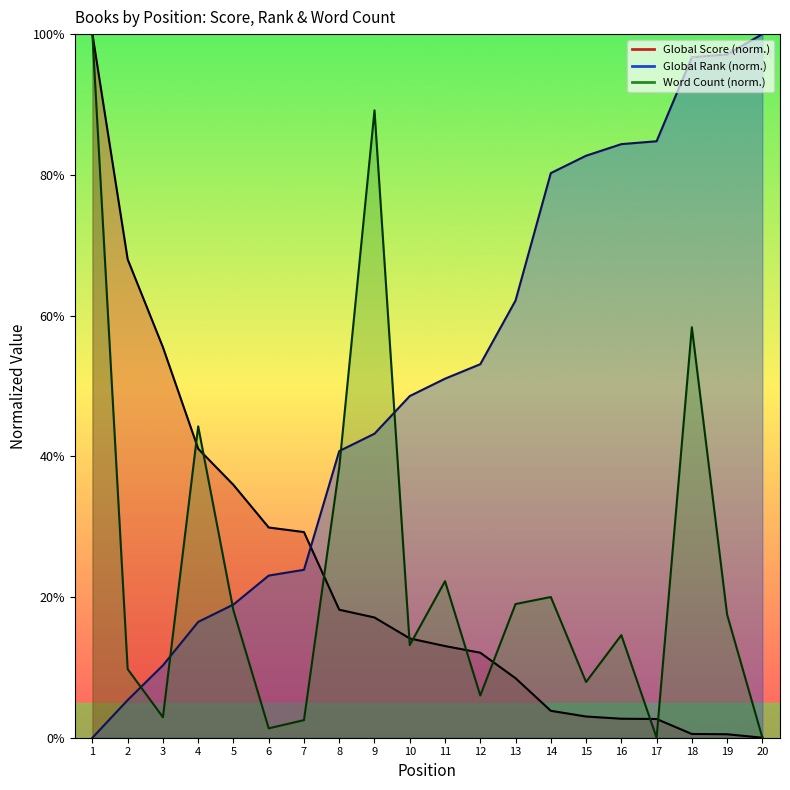

At which label does Word Count first exceed 17?

1